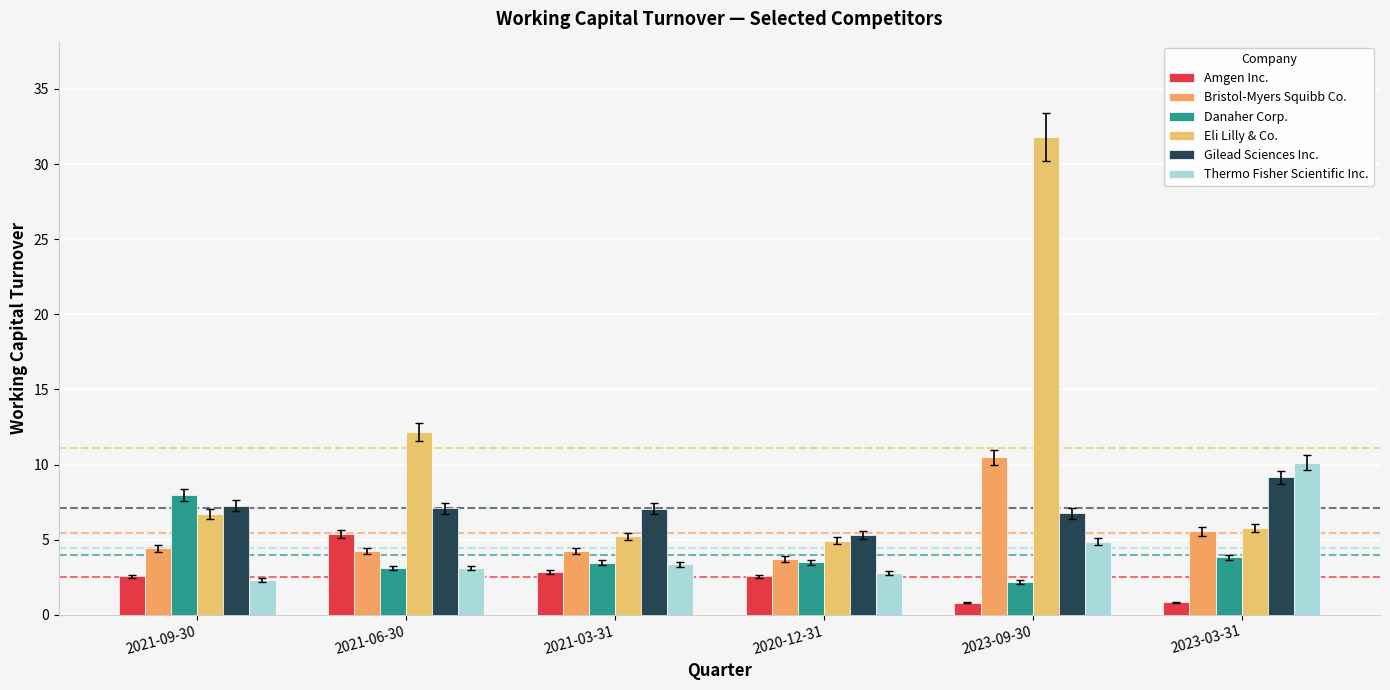

Which series changed the most between 2021-09-30 and 2023-03-31?

Thermo Fisher Scientific Inc.